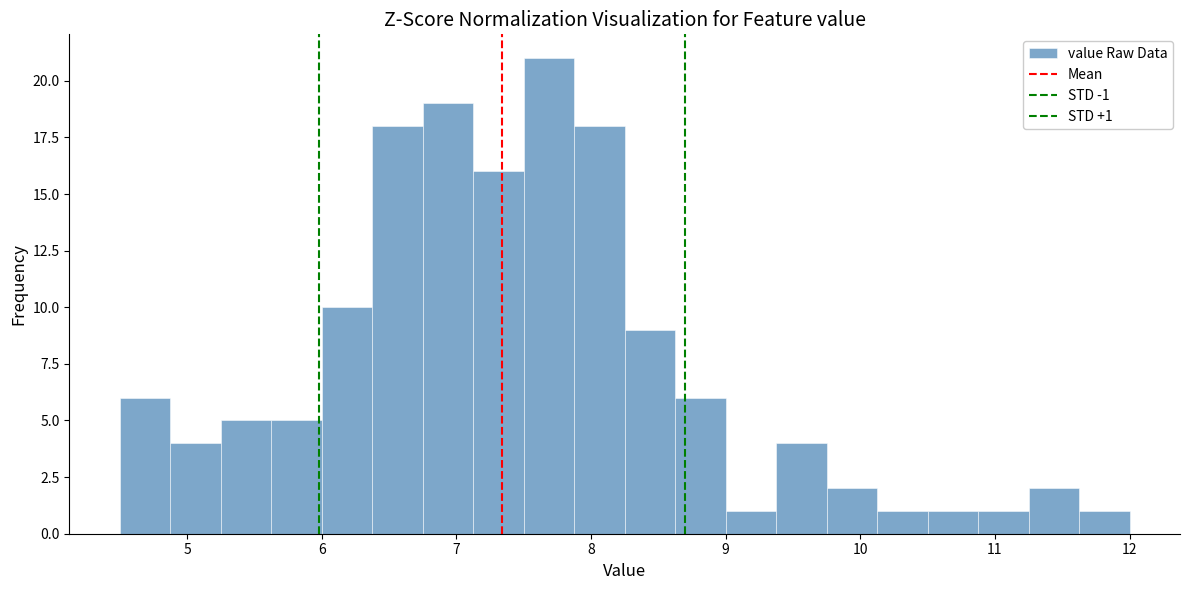

Read against the x-axis, roughly where is the centre of the tallest bar?

7.7